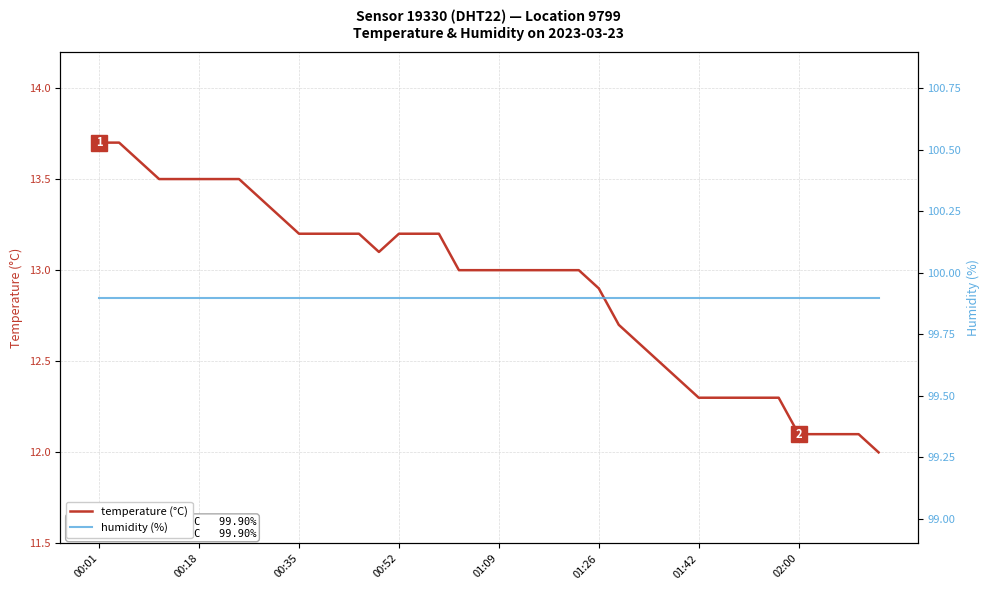

Reading right to left, list all the values displayed in this chart.

temperature (°C): 12.0	12.1	12.1	12.1	12.1	12.3	12.3	12.3	12.3	12.3	12.4	12.5	12.6	12.7	12.9	13.0	13.0	13.0	13.0	13.0	13.0	13.0	13.2	13.2	13.2	13.1	13.2	13.2	13.2	13.2	13.3	13.4	13.5	13.5	13.5	13.5	13.5	13.6	13.7	13.7
humidity (%): 99.9	99.9	99.9	99.9	99.9	99.9	99.9	99.9	99.9	99.9	99.9	99.9	99.9	99.9	99.9	99.9	99.9	99.9	99.9	99.9	99.9	99.9	99.9	99.9	99.9	99.9	99.9	99.9	99.9	99.9	99.9	99.9	99.9	99.9	99.9	99.9	99.9	99.9	99.9	99.9